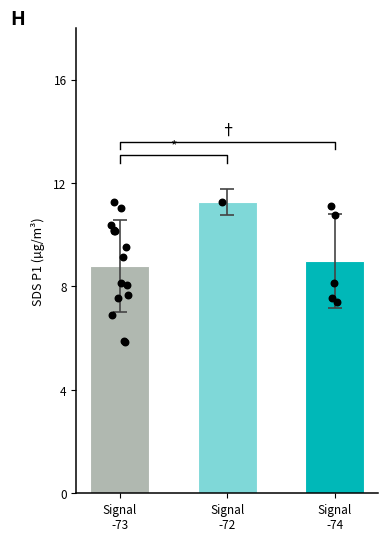

What is the change in value from Signal
-72 to Signal
-74?

-2.3